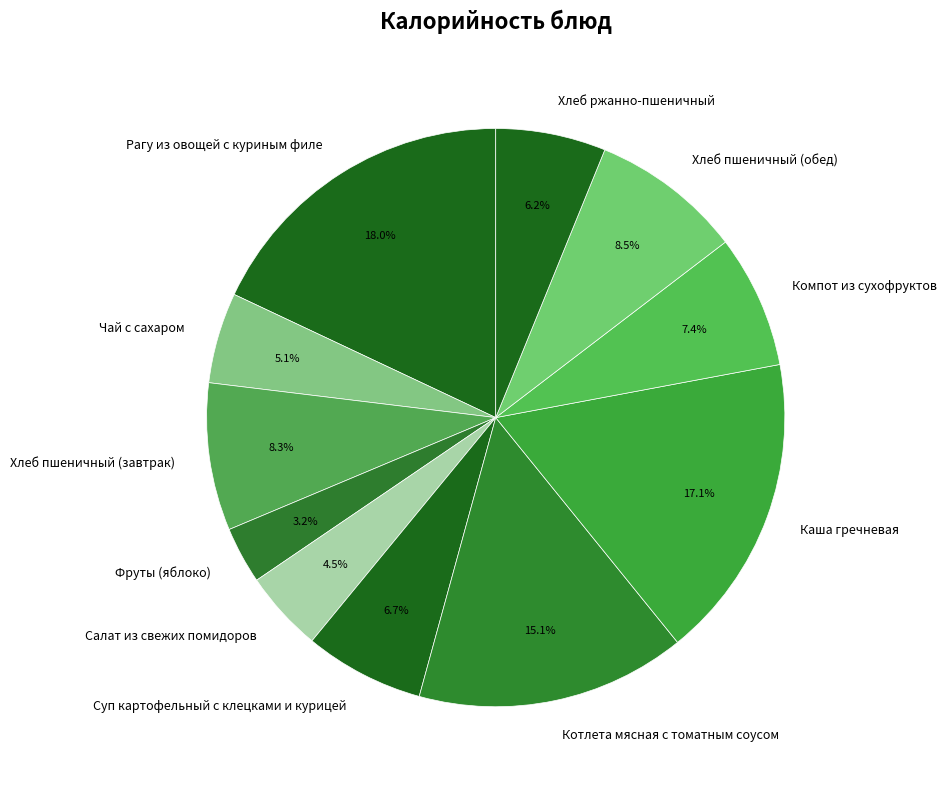

Approximately how many times larger is the value at Чай с сахаром compared to Компот из сухофруктов?

0.7